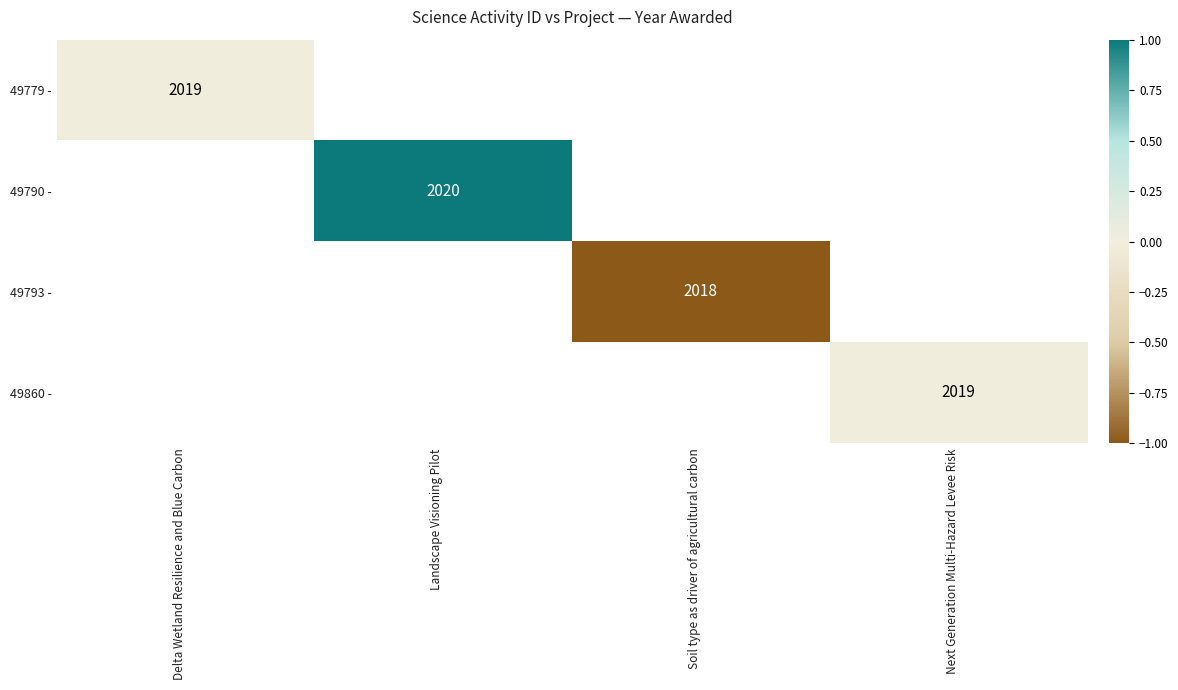

The value of 49860 - at Next Generation Multi-Hazard Levee Risk is 719. True or false?

False